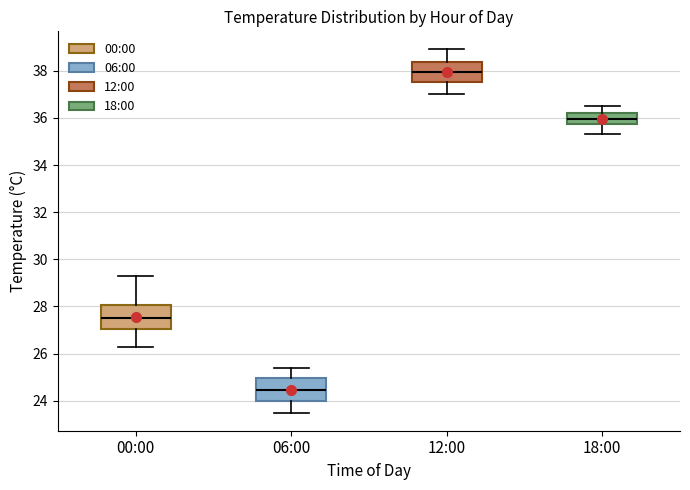

Which box's median line is the lowest?

06:00